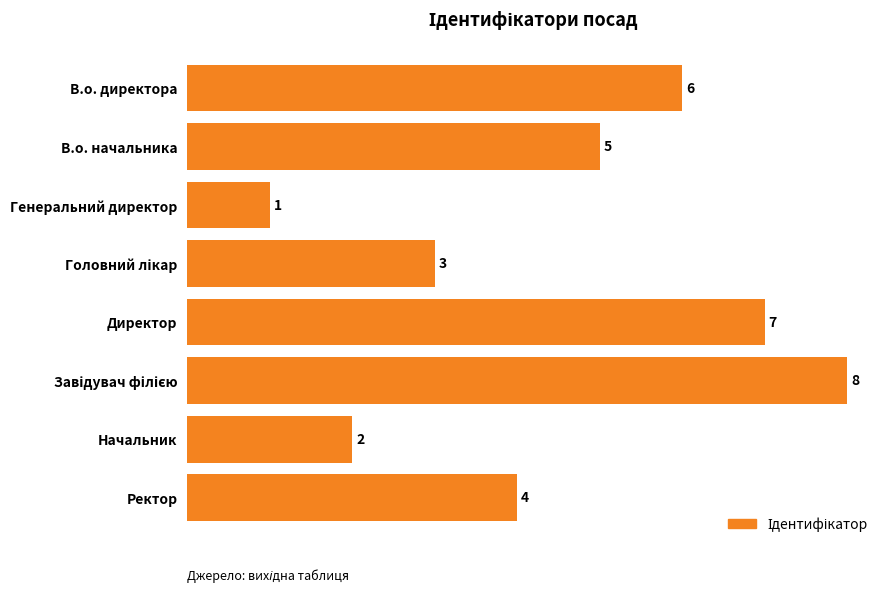

The chart shows a value of 6 at Ректор. True or false?

False